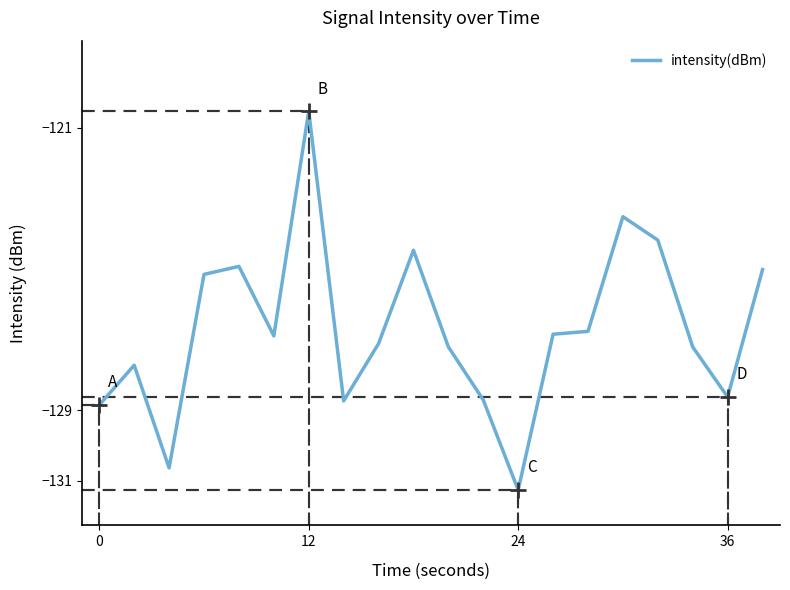

What is the smallest value displayed?

-131.3